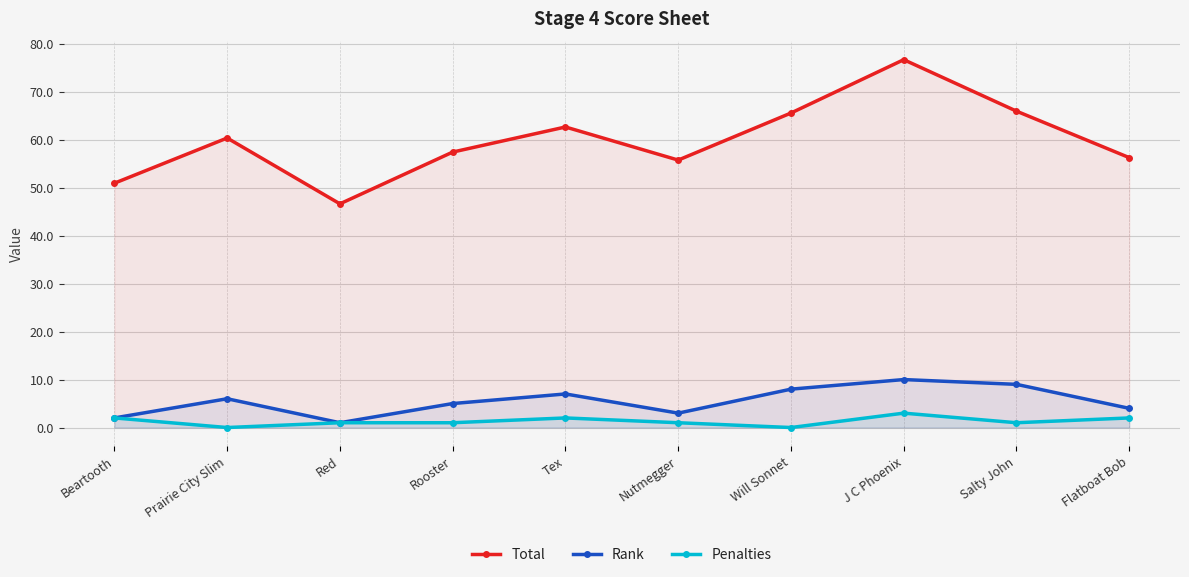

Rank the categories by Penalties value from lowest to highest.

Prairie City Slim, Will Sonnet, Red, Rooster, Nutmegger, Salty John, Beartooth, Tex, Flatboat Bob, J C Phoenix